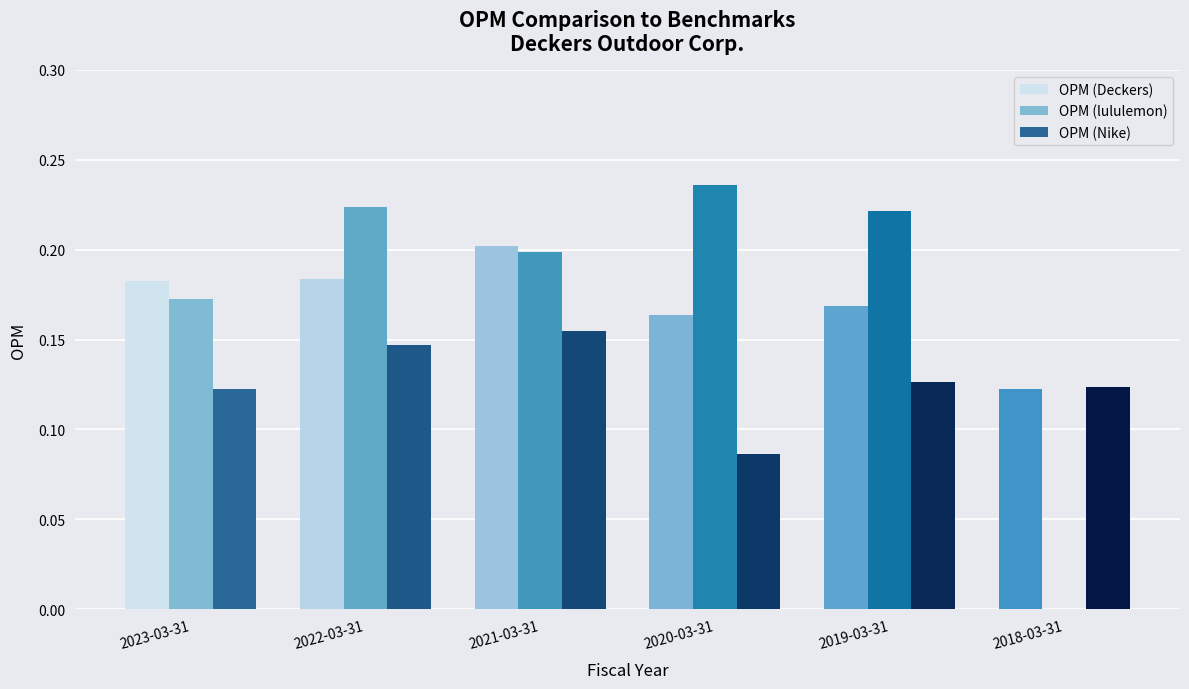

At which label does OPM (Nike) reach its peak?

2021-03-31